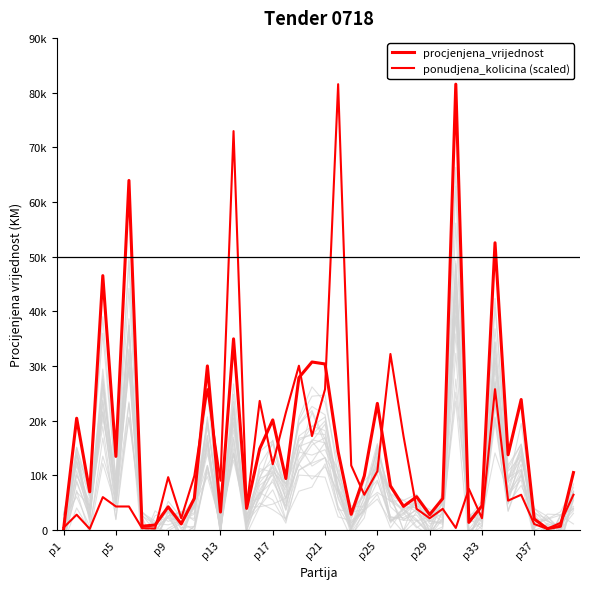

Which series ends up on top after the final intersection of procjenjena_vrijednost and ponudjena_kolicina (scaled)?

procjenjena_vrijednost